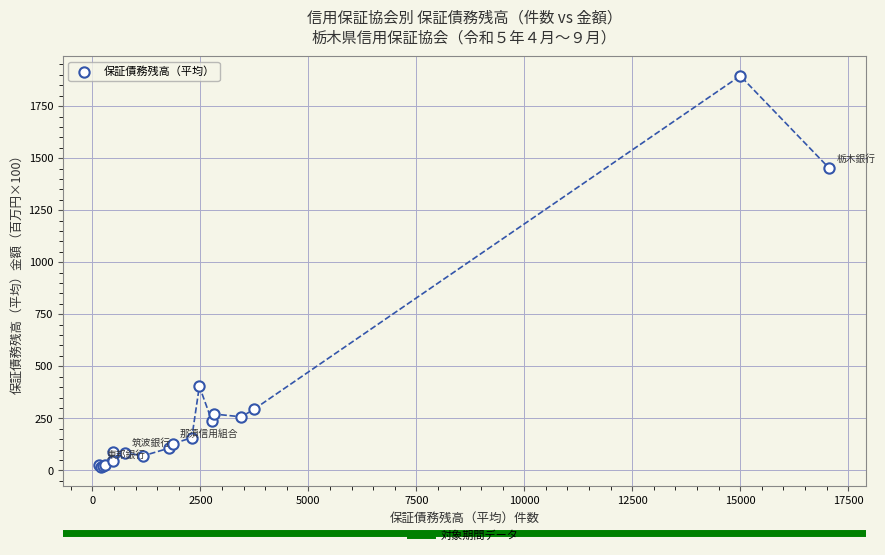

What Y value in the scatter plot is closest to 956?

1451.3